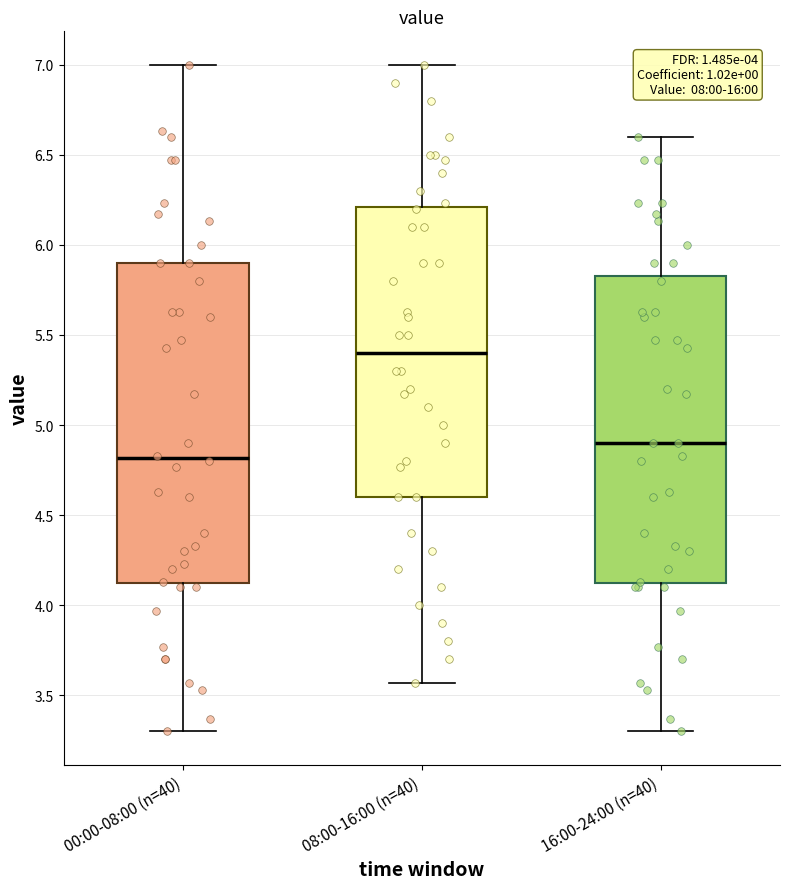

Which box is the tallest, from its lower edge to its upper edge?

00:00-08:00 (n=40)